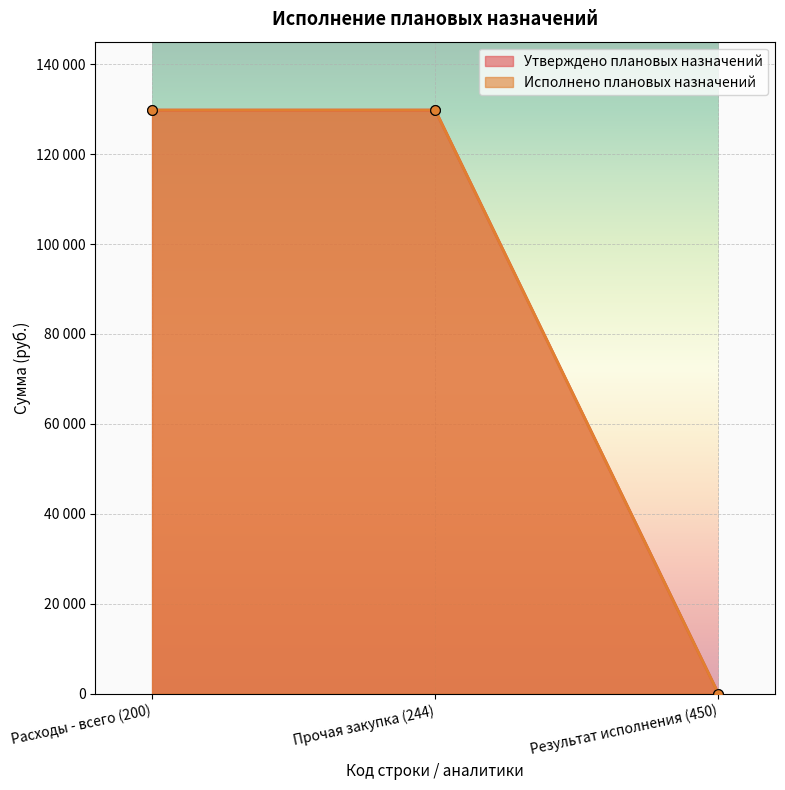

Count the Утверждено плановых назначений values in the range 0 to 129777.

3